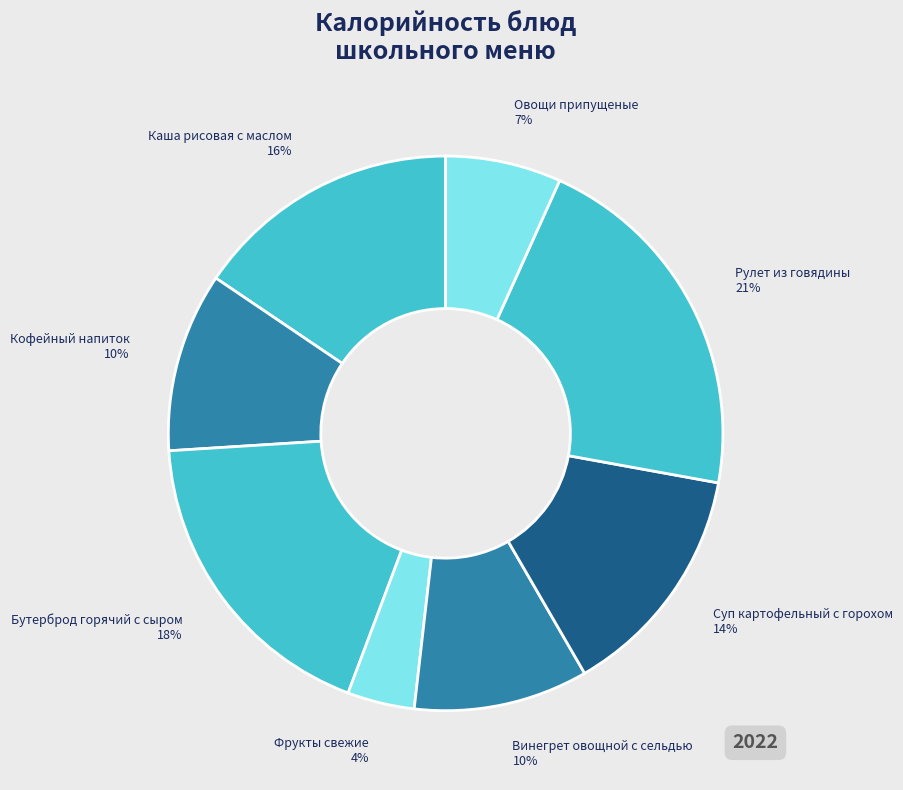

Does Фрукты свежие account for over 50% of the chart?

No